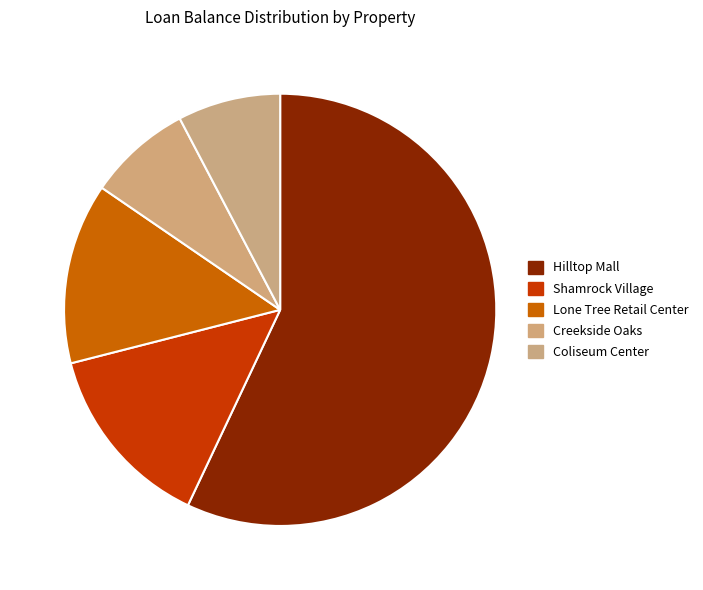

How many slices are in this pie chart?

5